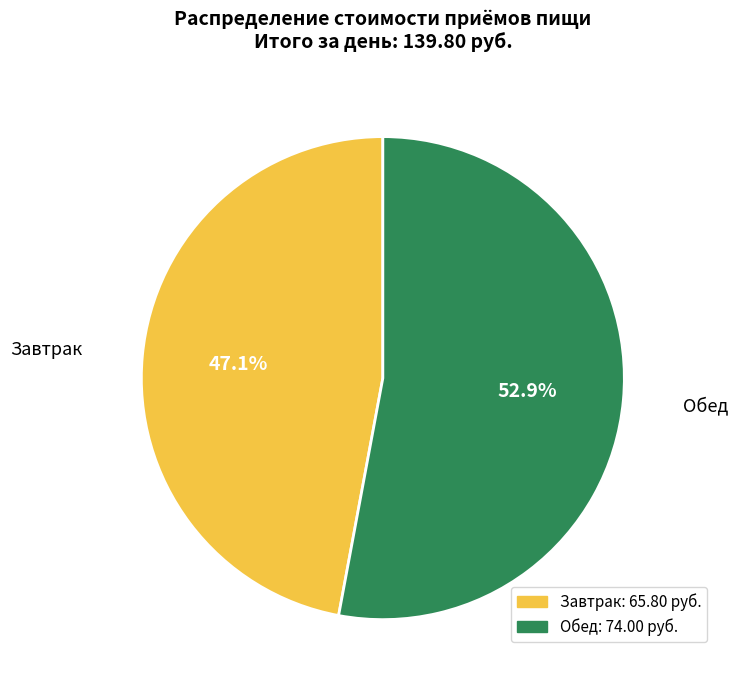

Does Обед account for over 50% of the chart?

Yes